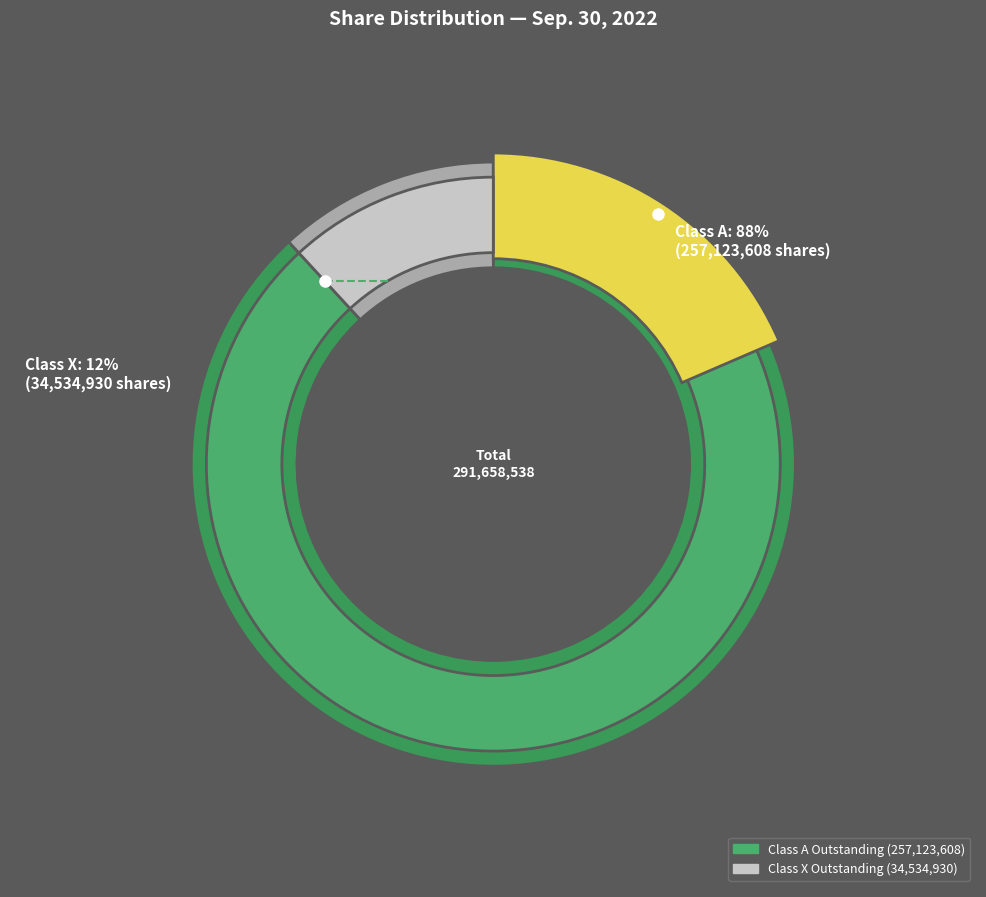

Between Class X Outstanding and Class A Outstanding, which is larger?

Class A Outstanding